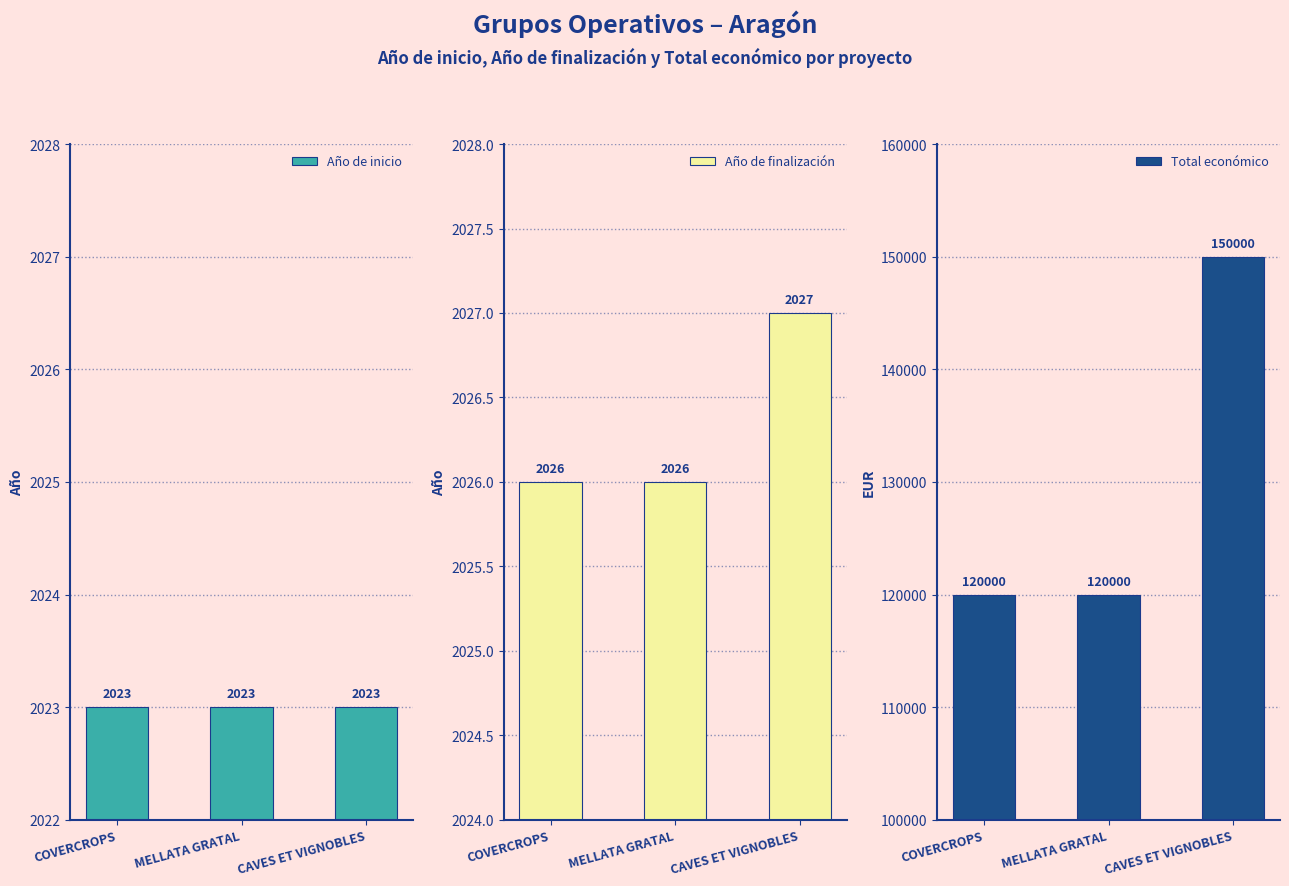

List the series in order of their peak value, lowest first.

Año de inicio, Año de finalización, Total económico